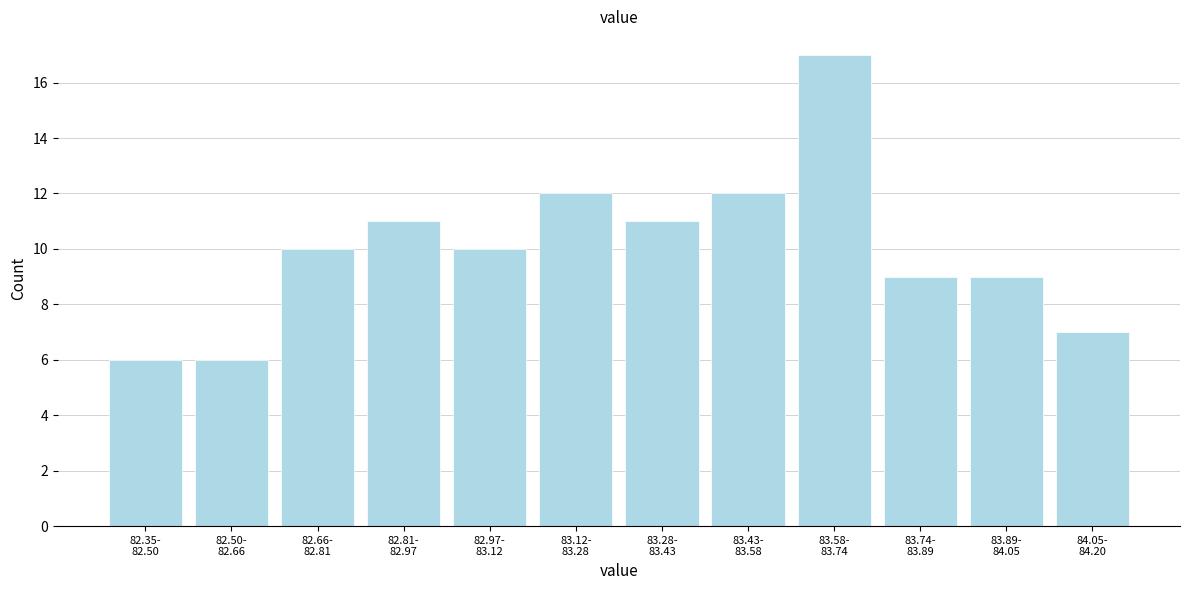

Reading right to left, transcribe all the data shown in this chart.

7	9	9	17	12	11	12	10	11	10	6	6